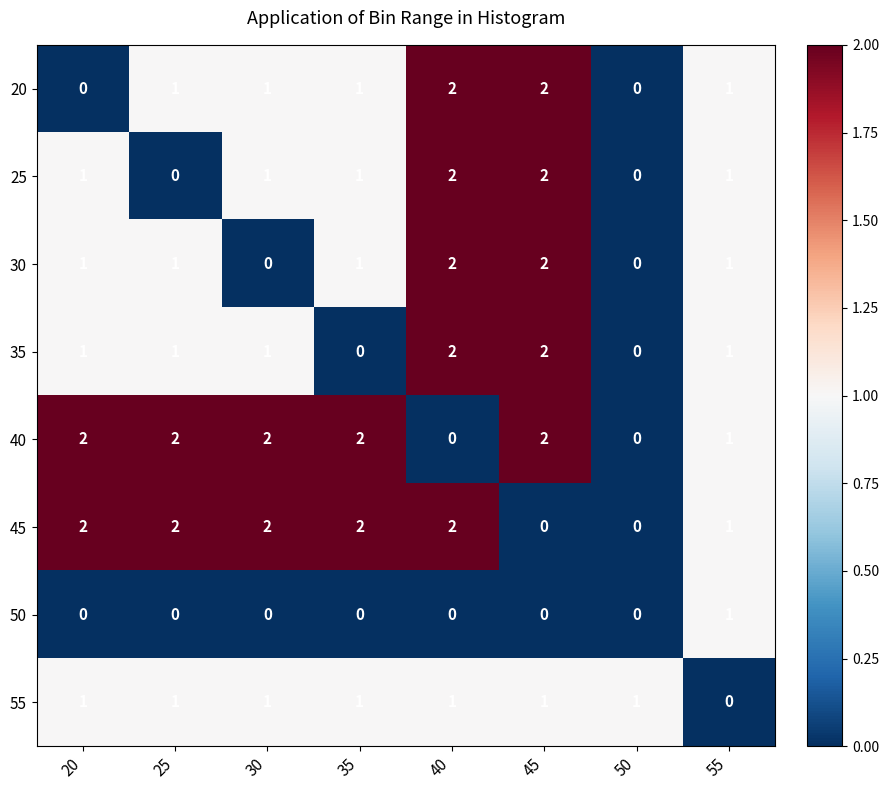

How many 40 values are between 1 and 2?

6